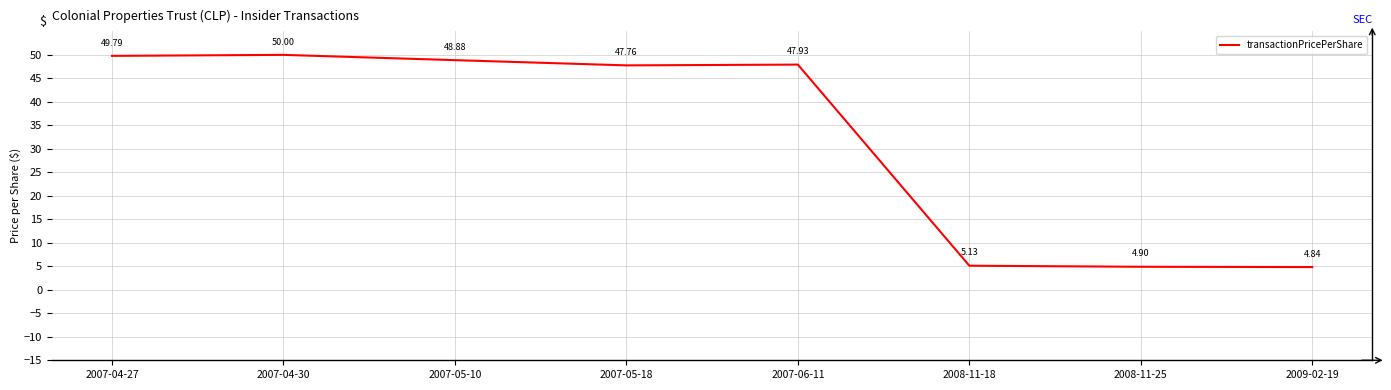

Where is the first local maximum?

2007-04-30